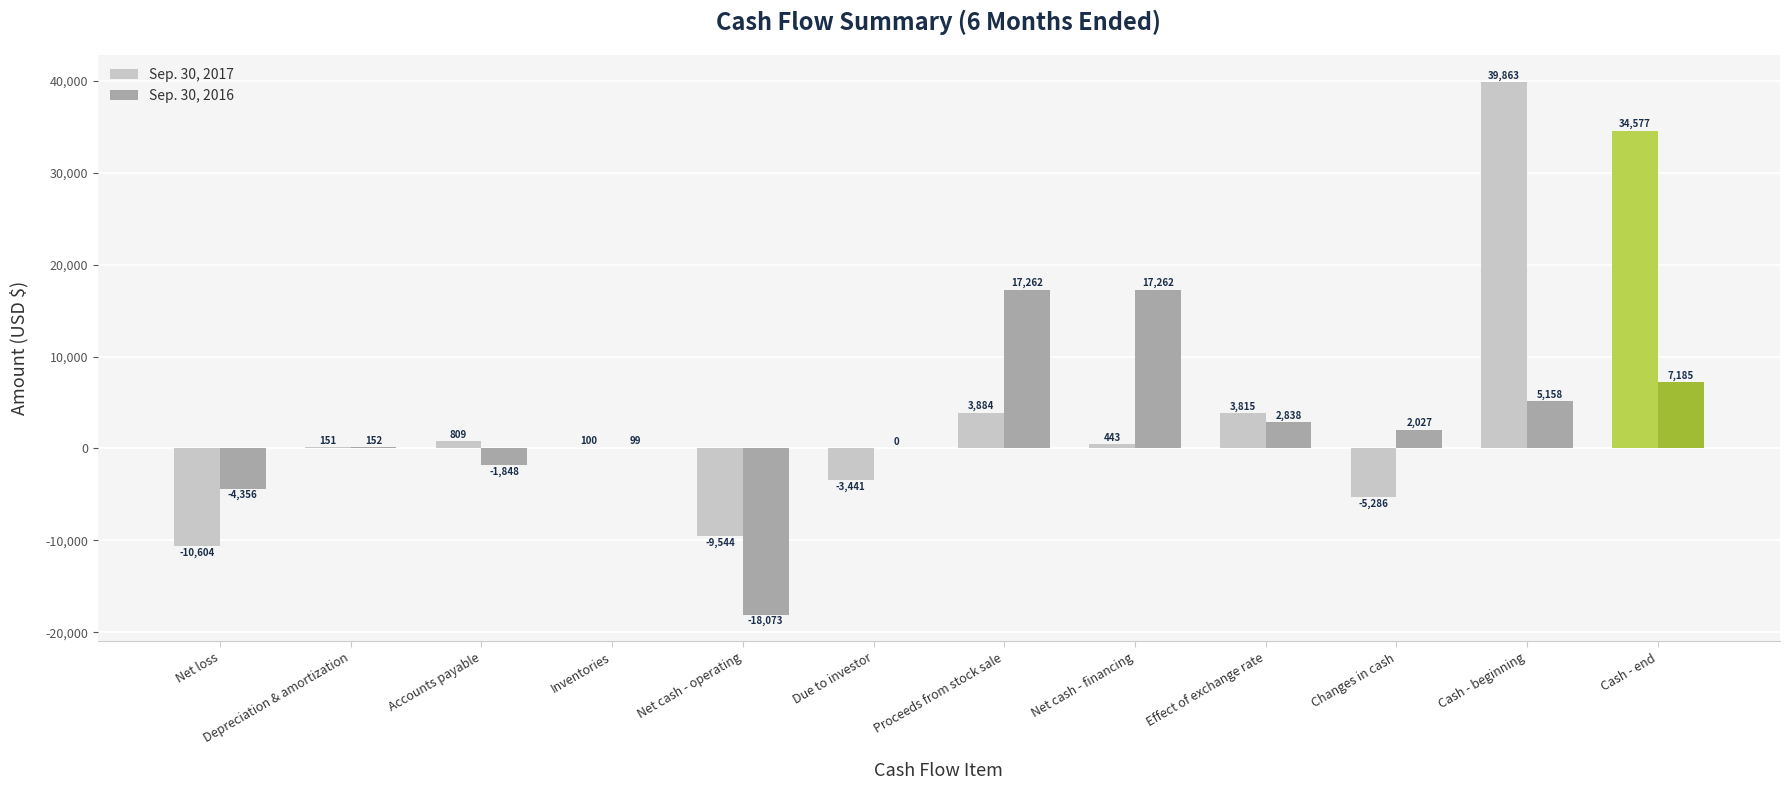

Is the value of Sep. 30, 2017 at Accounts payable greater than the value of Sep. 30, 2016 at Proceeds from stock sale?

No